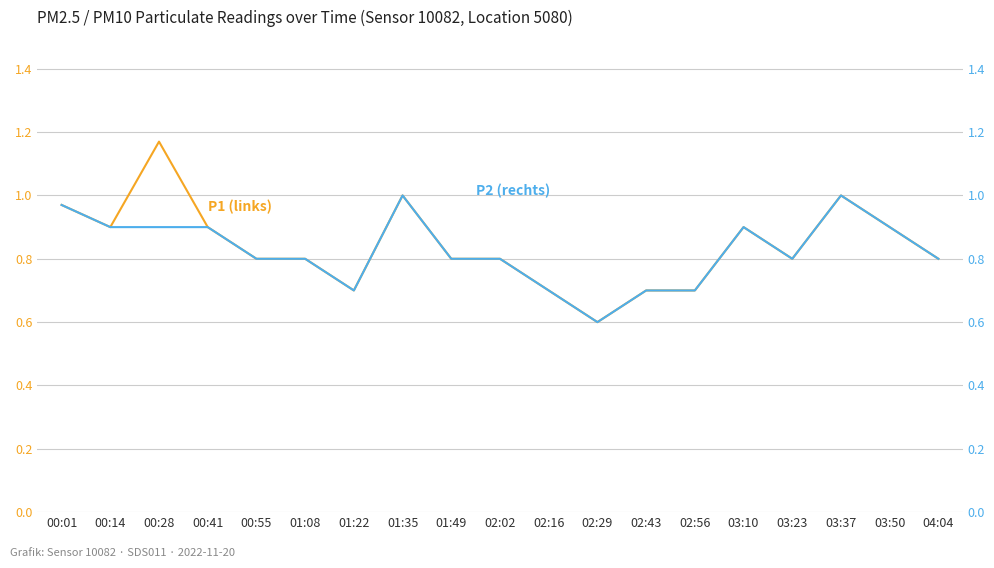

Reading left to right, extract all data points from this chart.

P1: 1.0	0.9	1.2	0.9	0.8	0.8	0.7	1.0	0.8	0.8	0.7	0.6	0.7	0.7	0.9	0.8	1.0	0.9	0.8
P2: 1.0	0.9	0.9	0.9	0.8	0.8	0.7	1.0	0.8	0.8	0.7	0.6	0.7	0.7	0.9	0.8	1.0	0.9	0.8